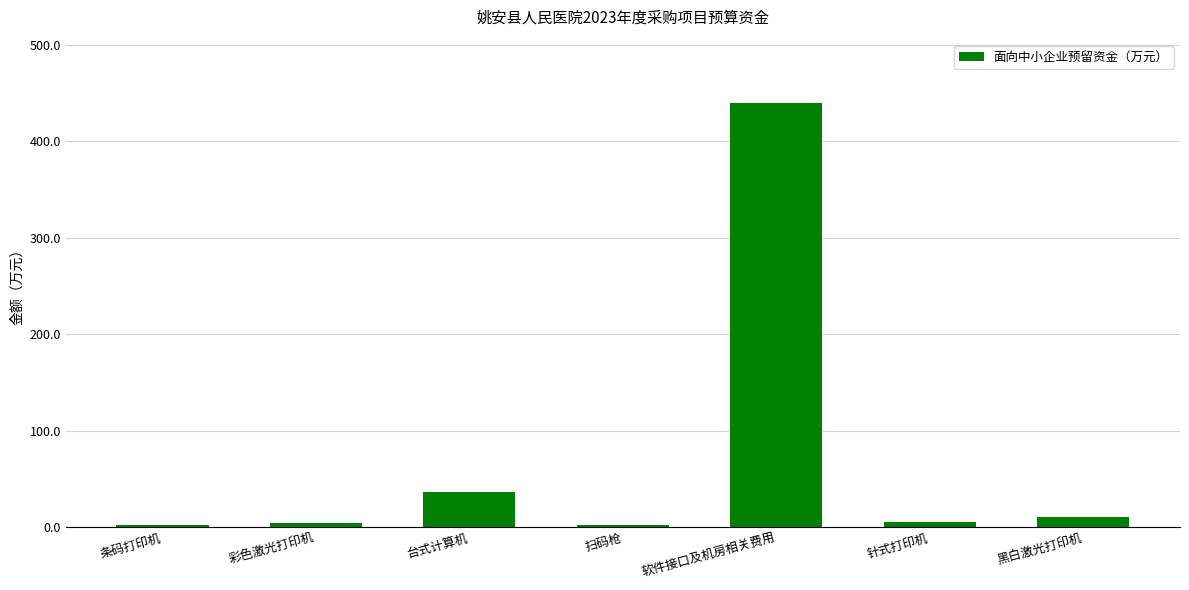

The value at 条码打印机 is 1.7. True or false?

True